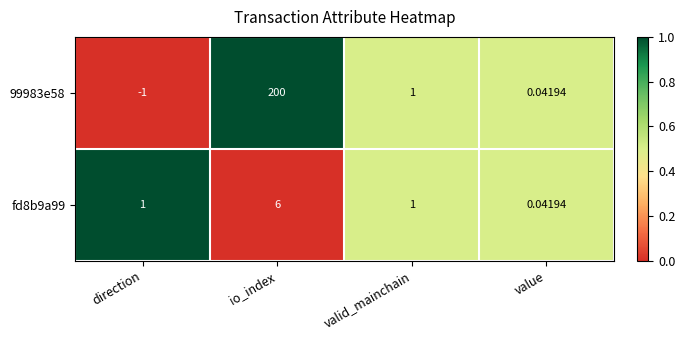

How many series are shown in this chart?

2